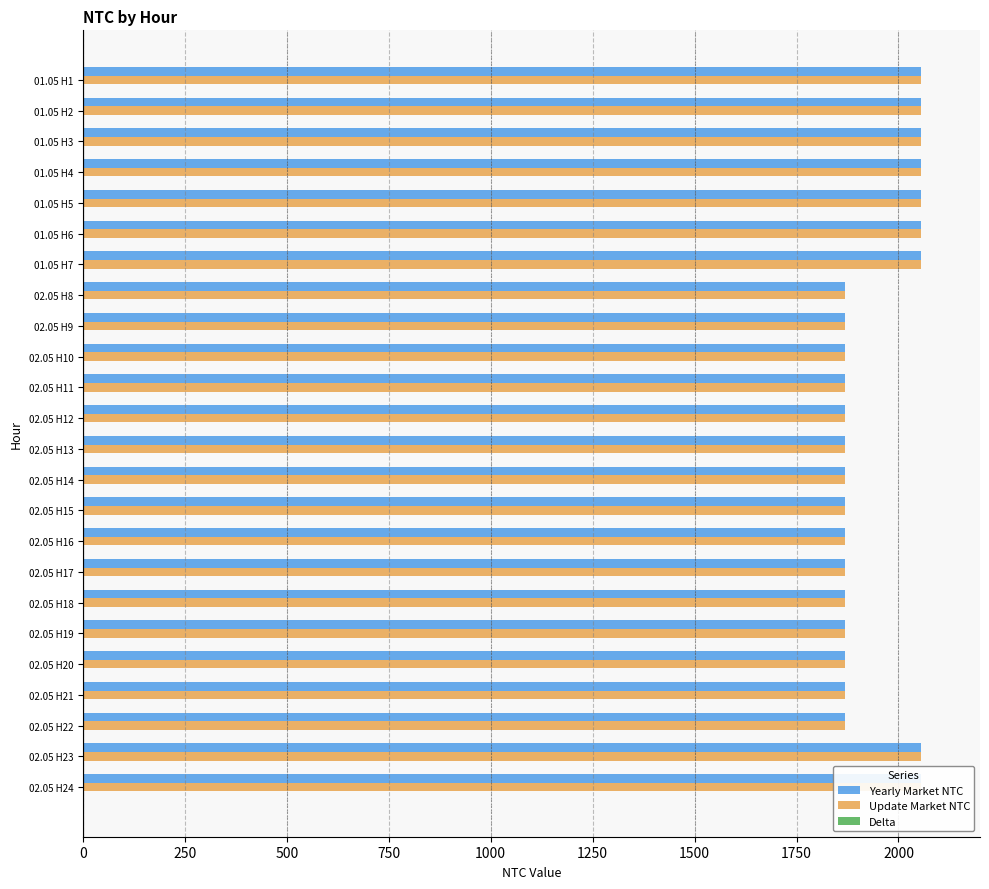

Which series has the largest range (max minus min)?

Yearly Market NTC